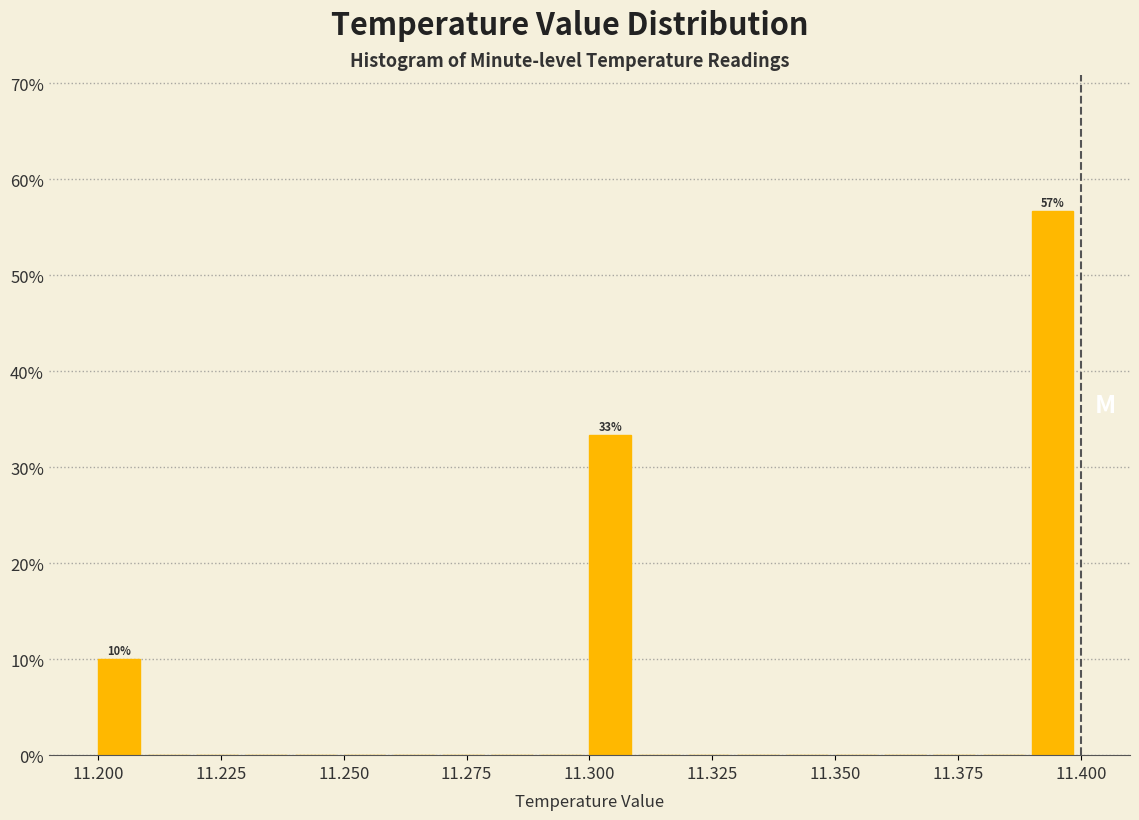

Read against the x-axis, roughly where is the centre of the tallest bar?

11.395